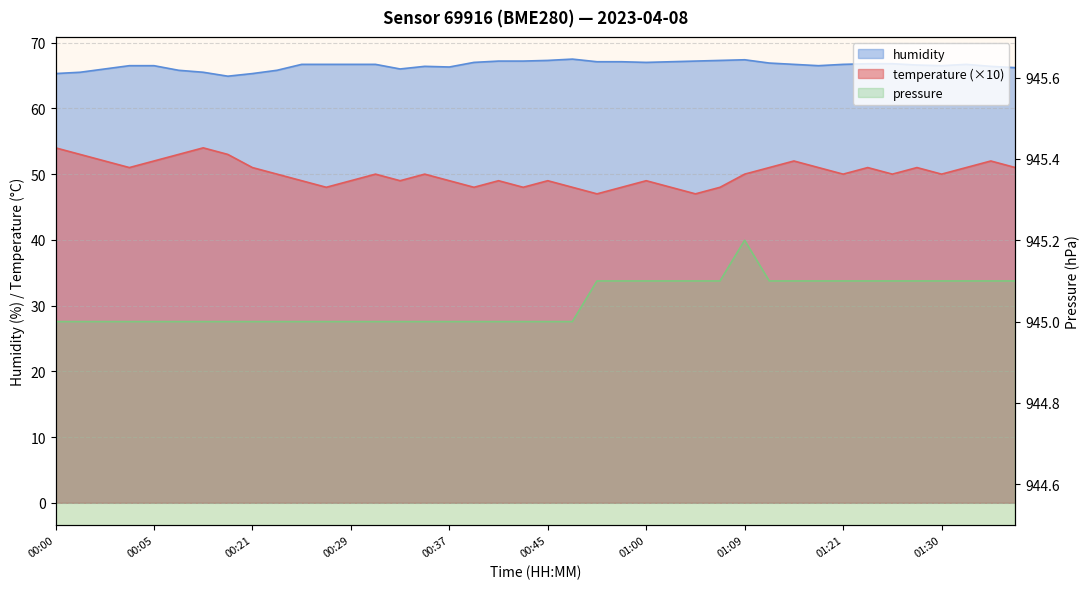

How many categories are shown in the chart?

40